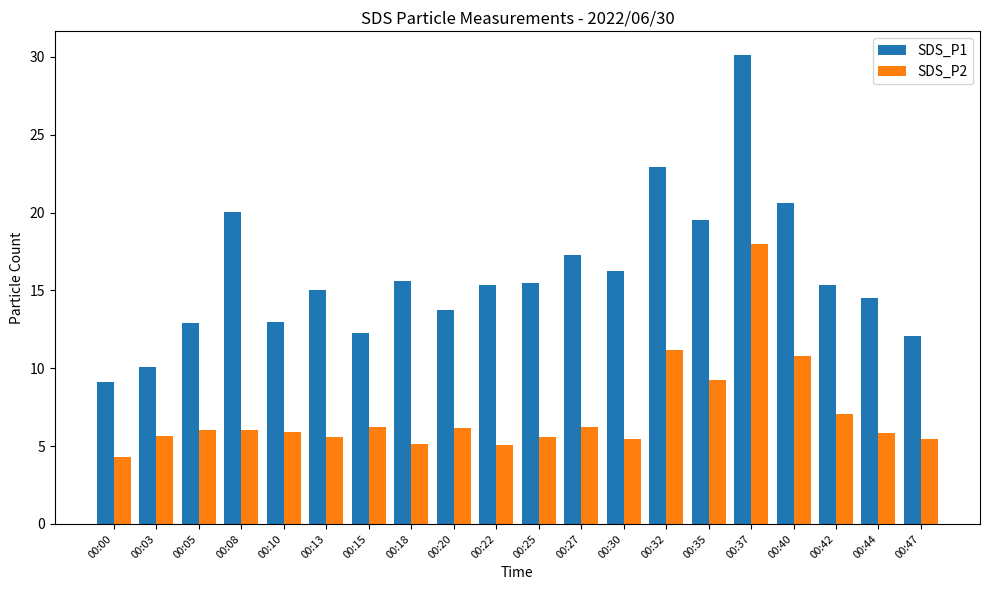

List the series in order of their overall mean, highest first.

SDS_P1, SDS_P2